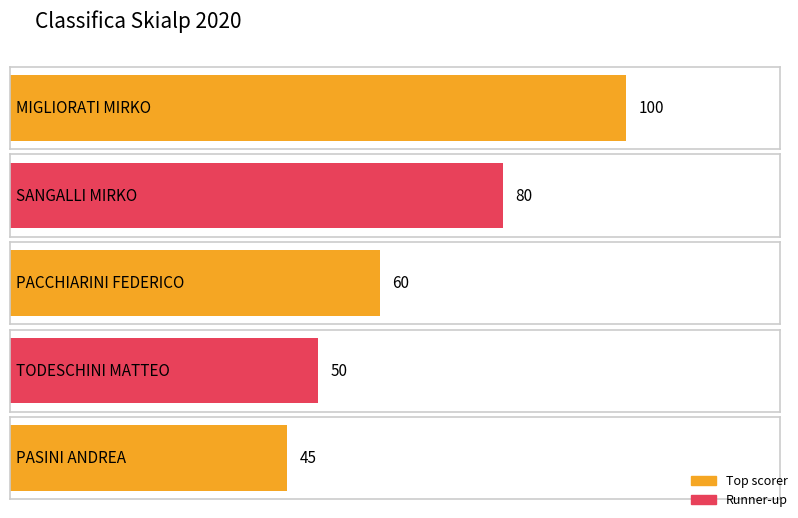

How many values exceed 60?

2